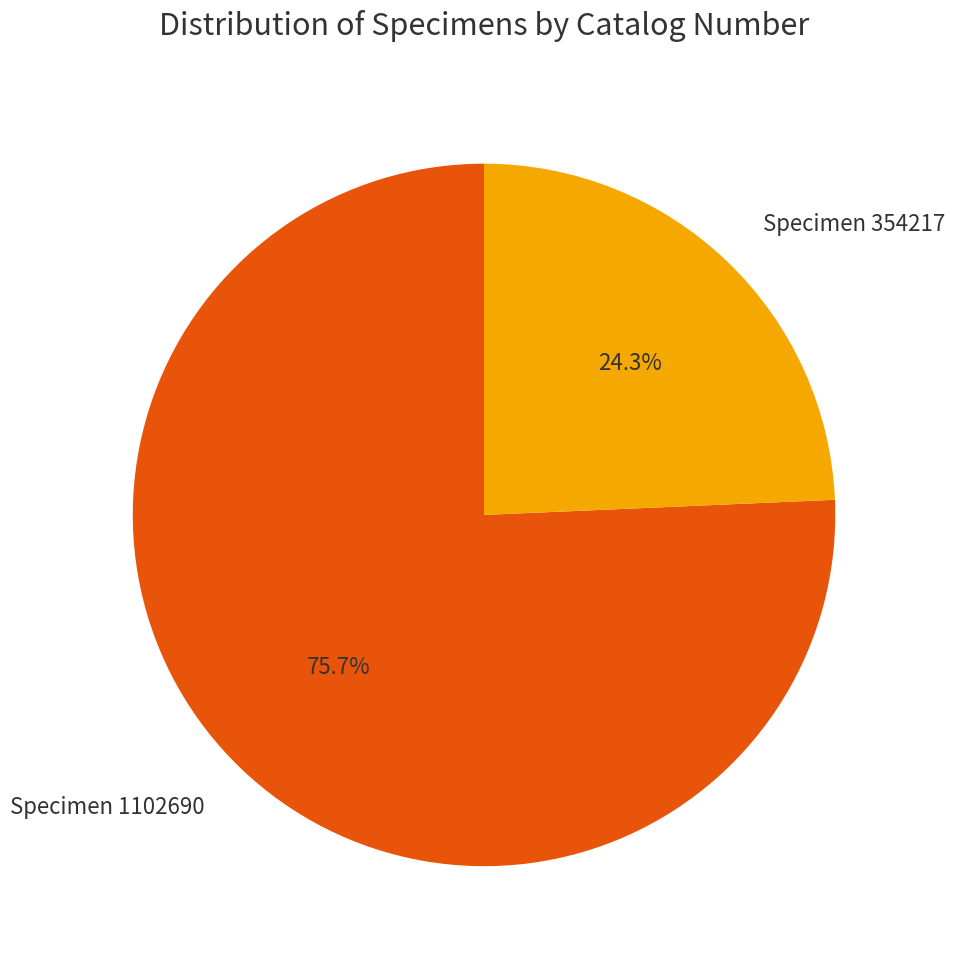

Which has a higher value, Specimen 1102690 or Specimen 354217?

Specimen 1102690